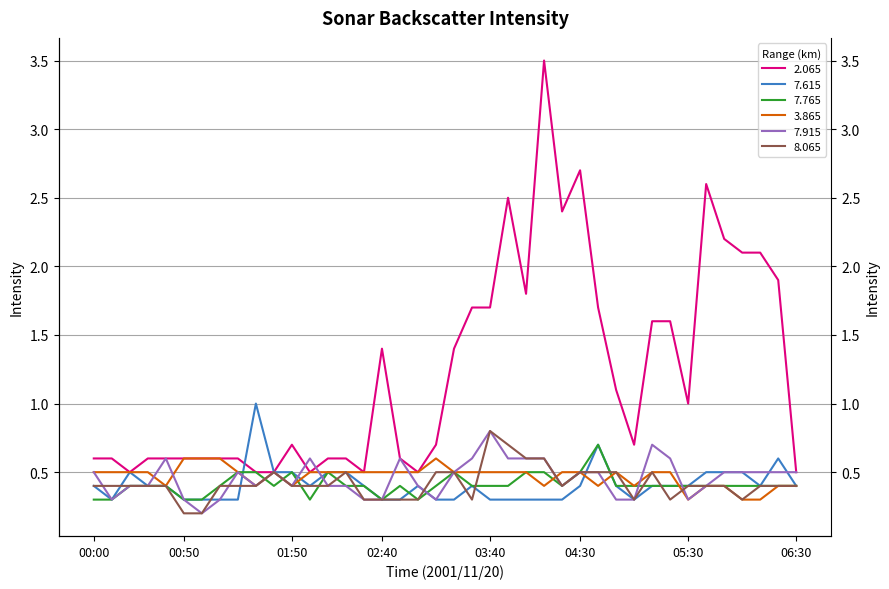

What is the spread (max minus min) of values at 04:10?

3.2